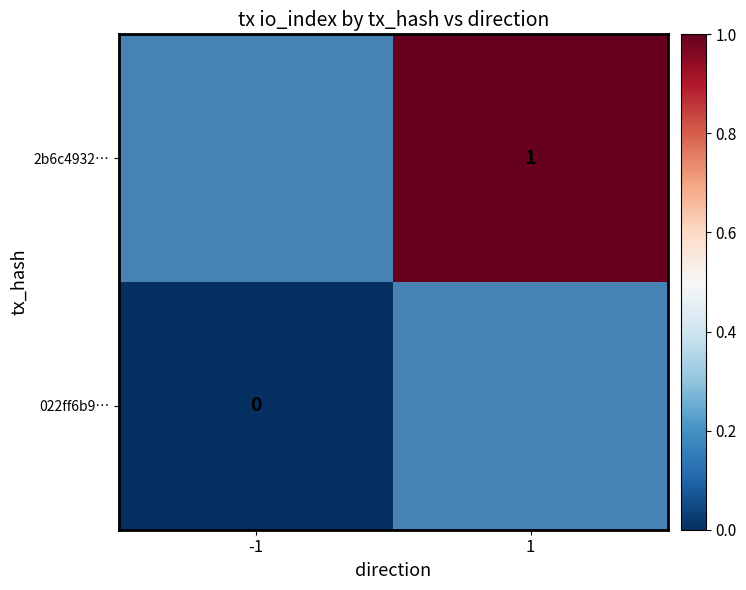

True or false: 2b6c4932… has a value of 0 at 1.

False